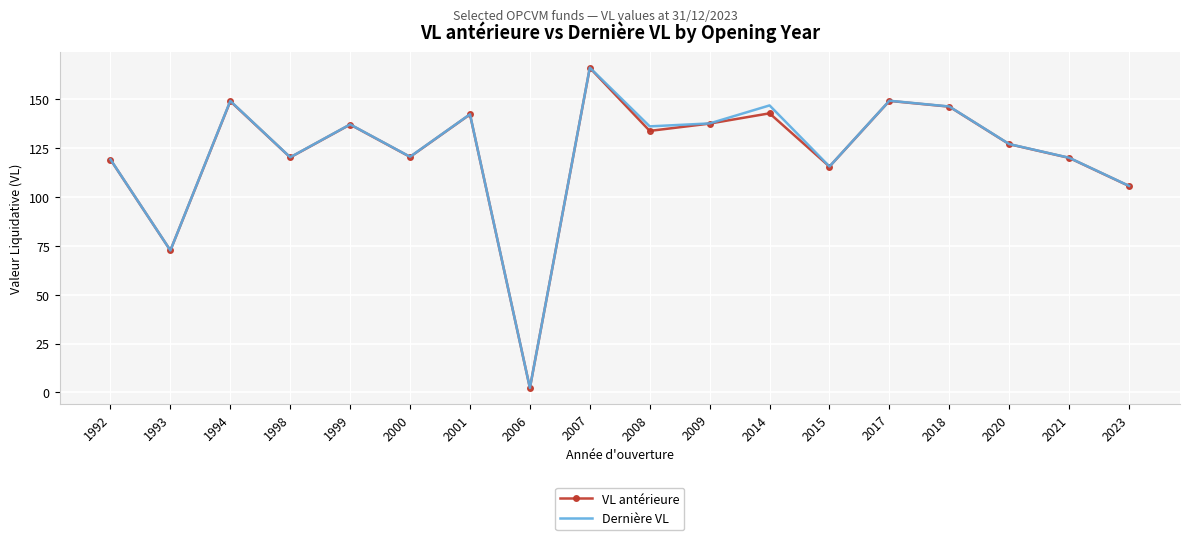

Which series has the largest range (max minus min)?

Dernière VL